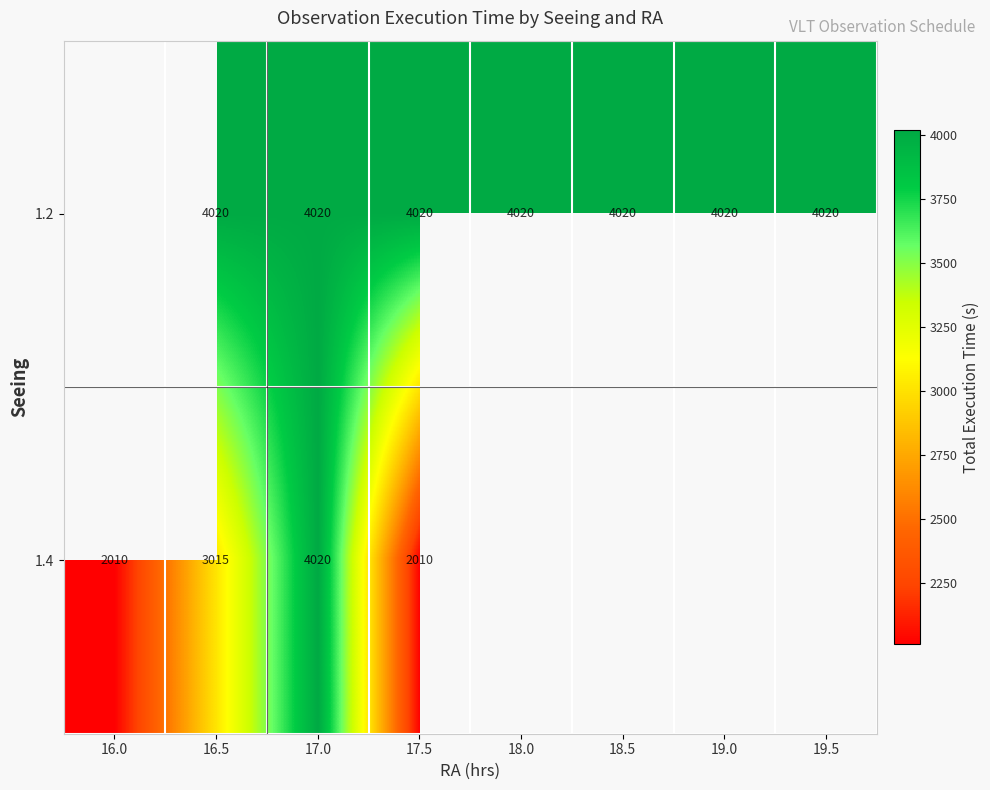

Is the value of 1.2 at 17.0 greater than the value of 1.4 at 16.5?

Yes